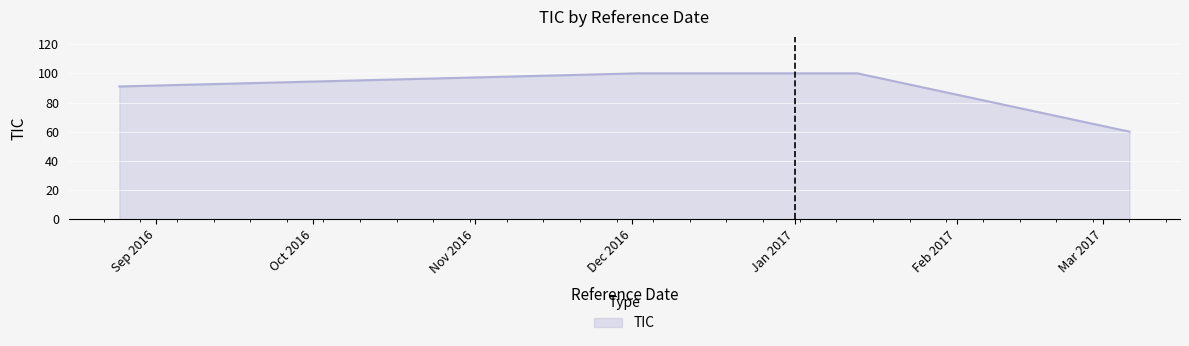

What is the sum of all values?

351